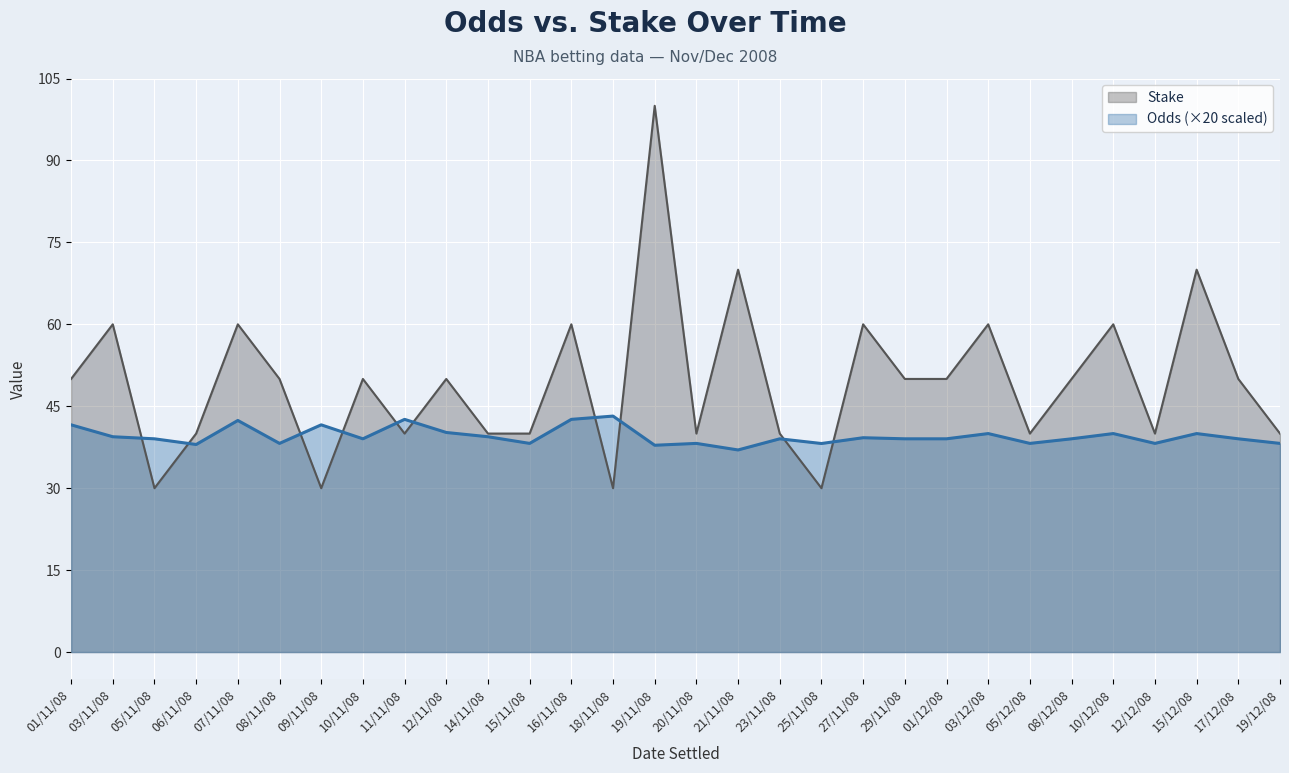

List the labels in order of Odds value, smallest first.

21/11/08, 19/11/08, 06/11/08, 25/11/08, 08/11/08, 15/11/08, 20/11/08, 05/12/08, 12/12/08, 19/12/08, 05/11/08, 10/11/08, 23/11/08, 29/11/08, 01/12/08, 08/12/08, 17/12/08, 27/11/08, 03/11/08, 14/11/08, 03/12/08, 10/12/08, 15/12/08, 12/11/08, 01/11/08, 09/11/08, 07/11/08, 11/11/08, 16/11/08, 18/11/08